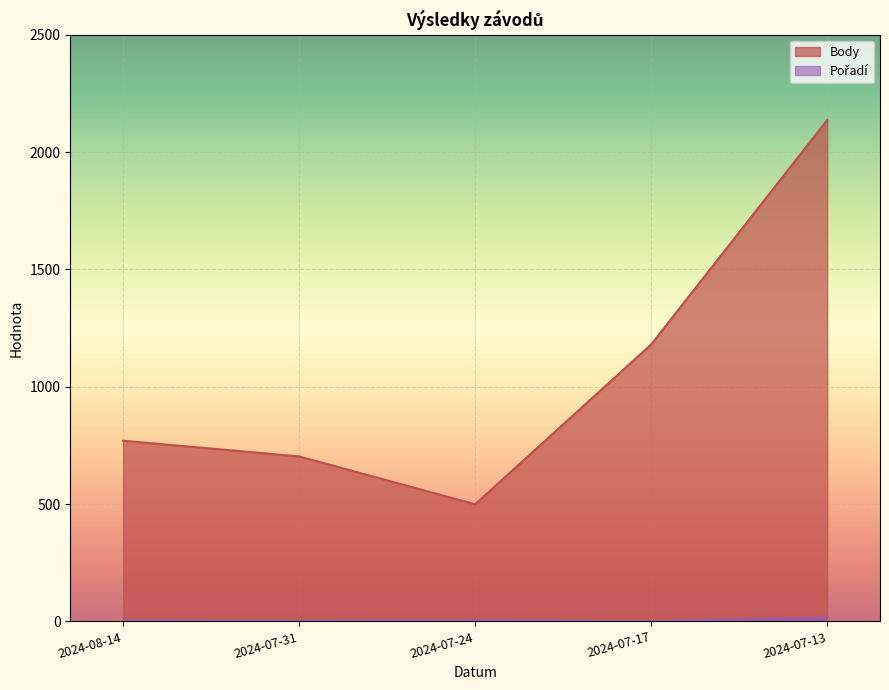

At how many categories does at least one series exceed 1778?

1